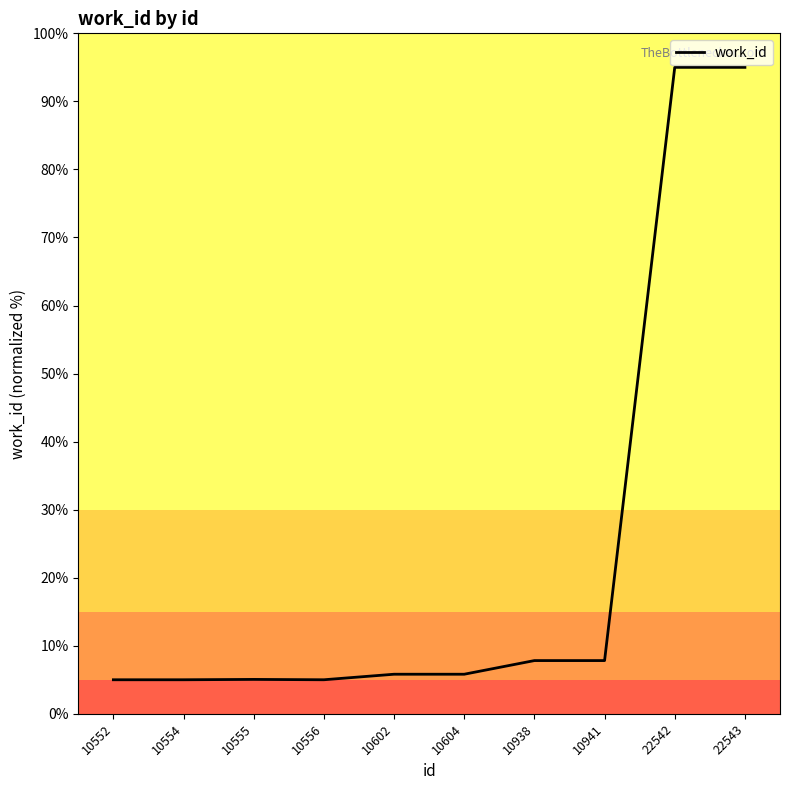

What is the average value?

23.7